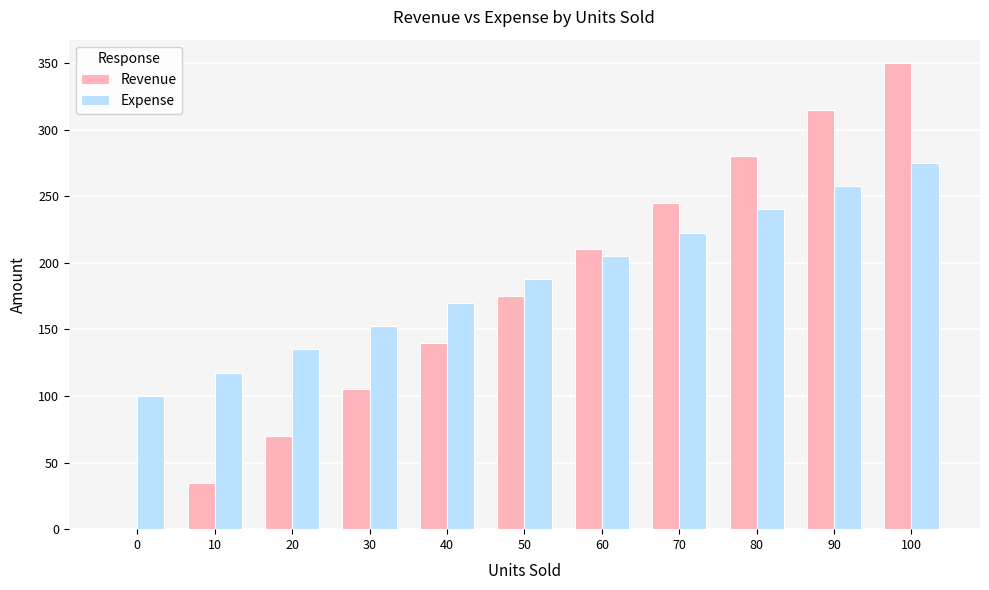

Count the Expense values in the range 135 to 240.

7